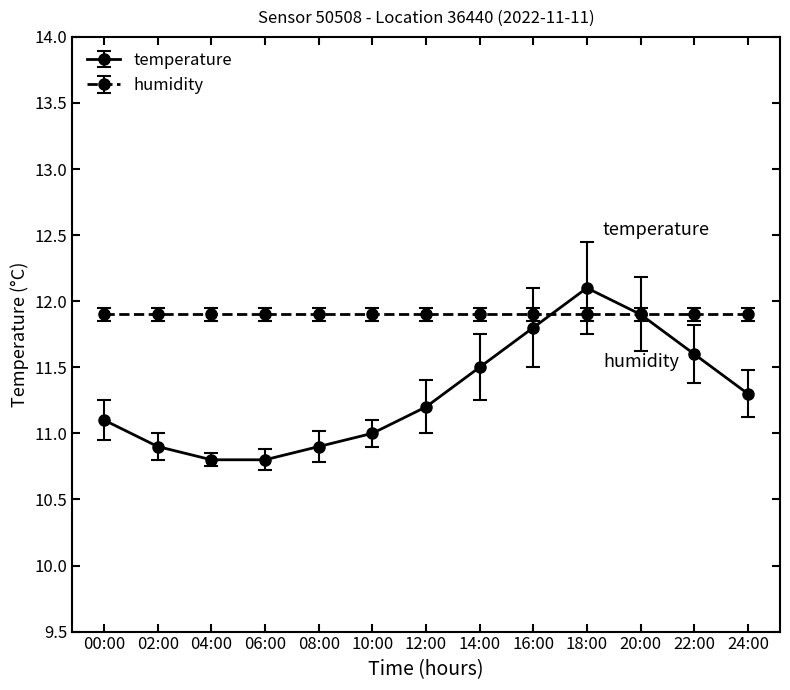

True or false: temperature has more than 1 interior local peaks.

False